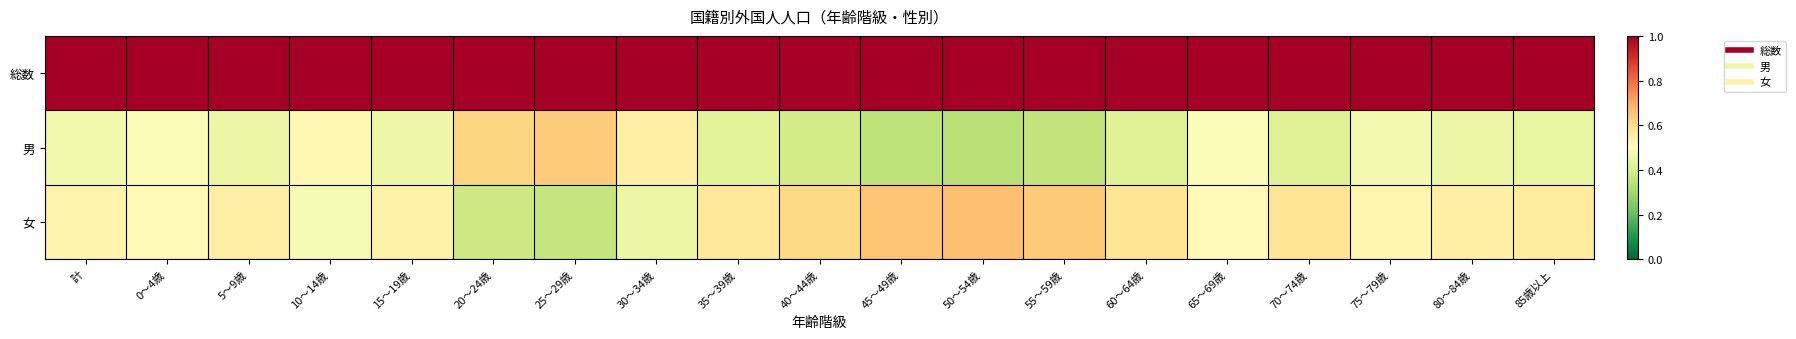

At which category is the sum across all series the highest?

計